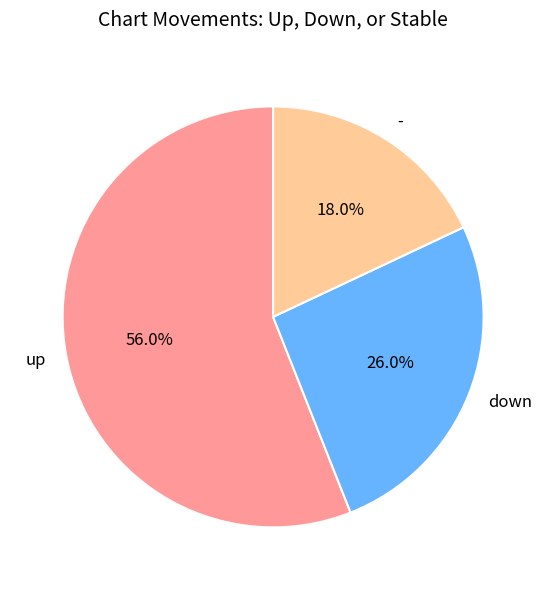

To the nearest percent, what is the average slice percentage?

33%